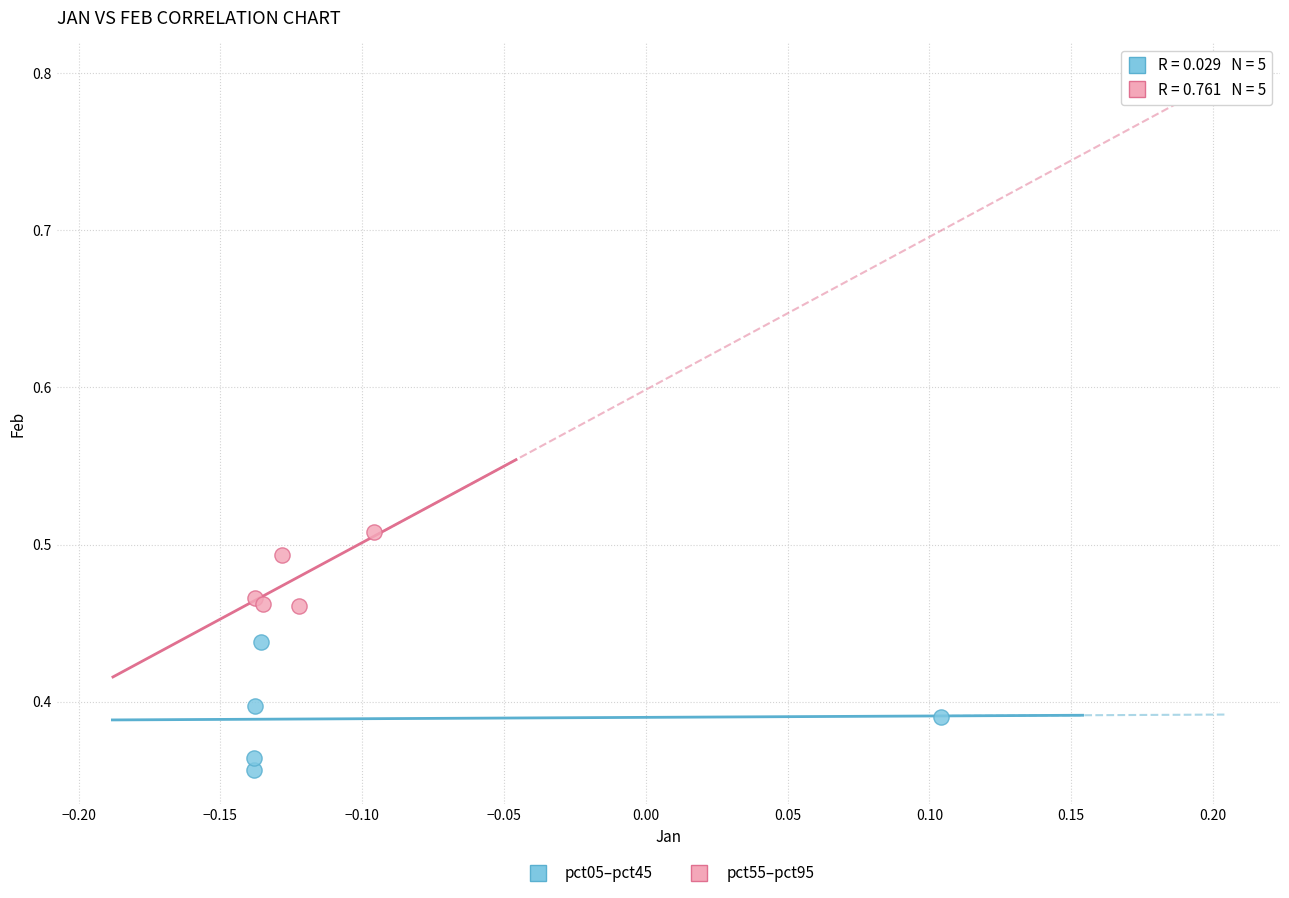

Which series reaches the minimum Y coordinate?

pct05–pct45